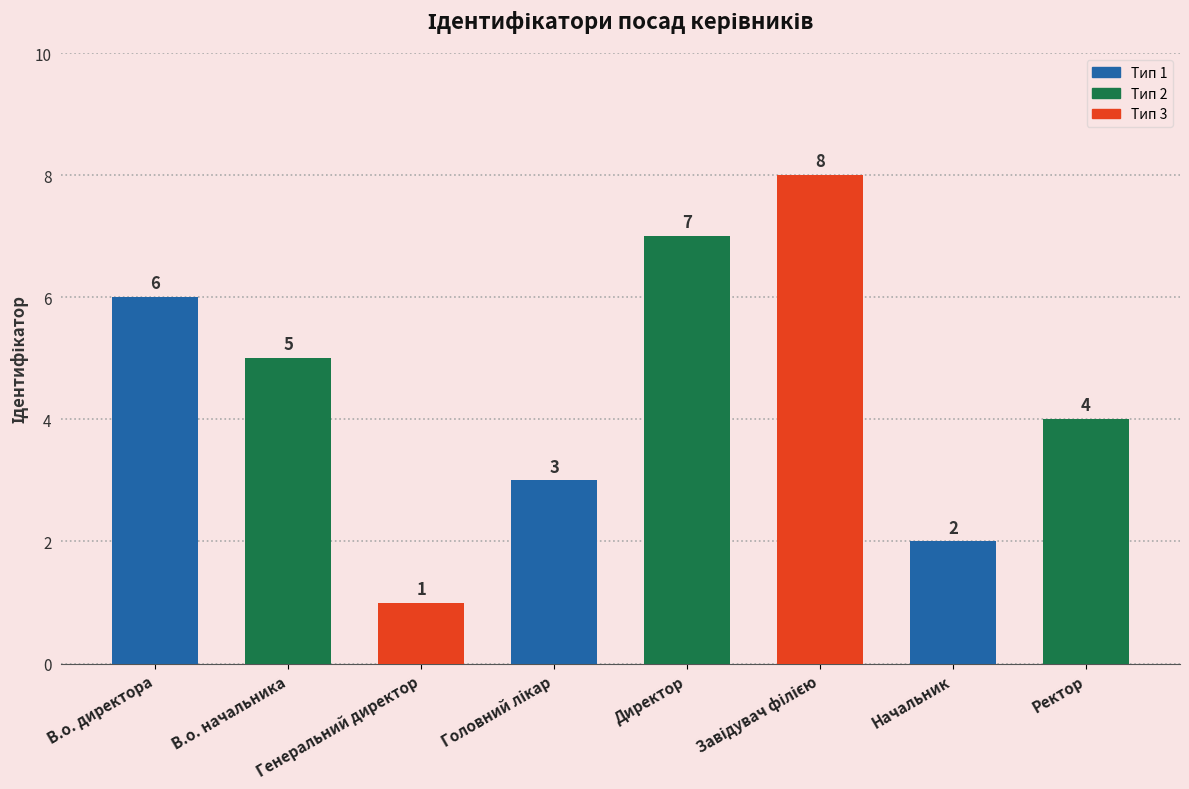

What is the label of the 8th bar from the left?

Ректор